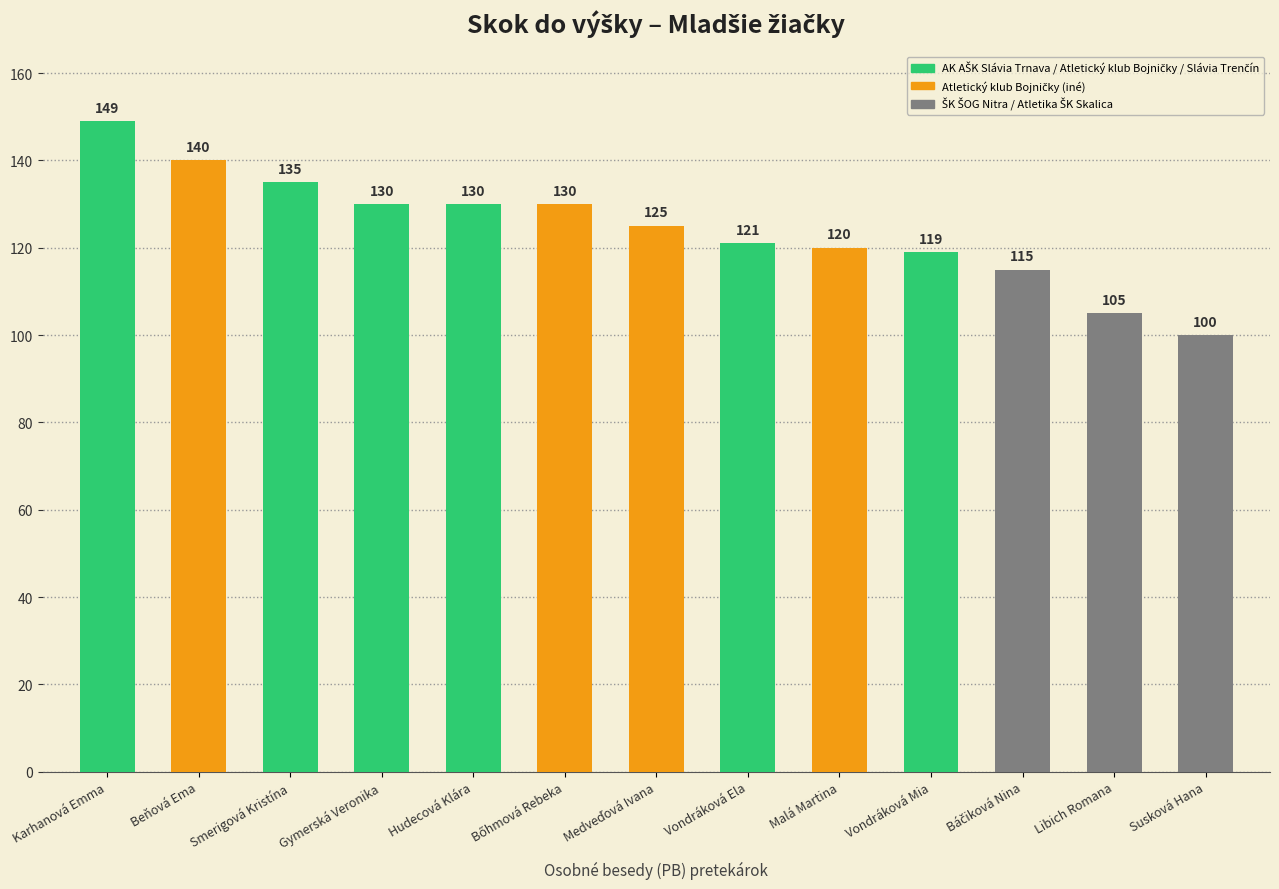

What is the maximum value shown in the chart?

149